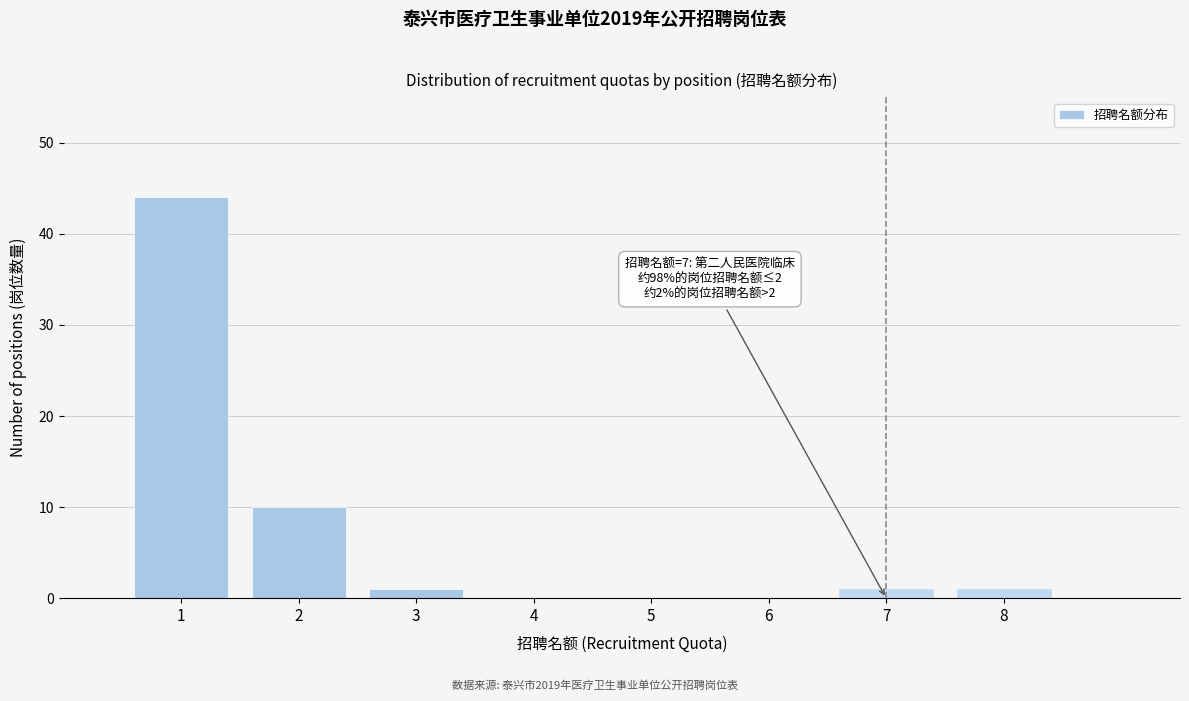

Over which range of the x-axis is the bar tallest?

0.5 to 1.5